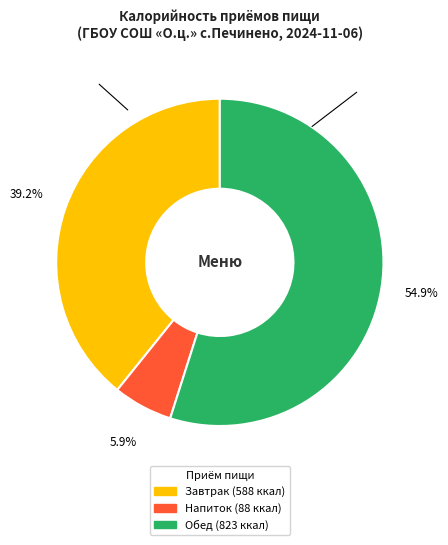

Rank the categories by value from lowest to highest.

Напиток, Завтрак, Обед